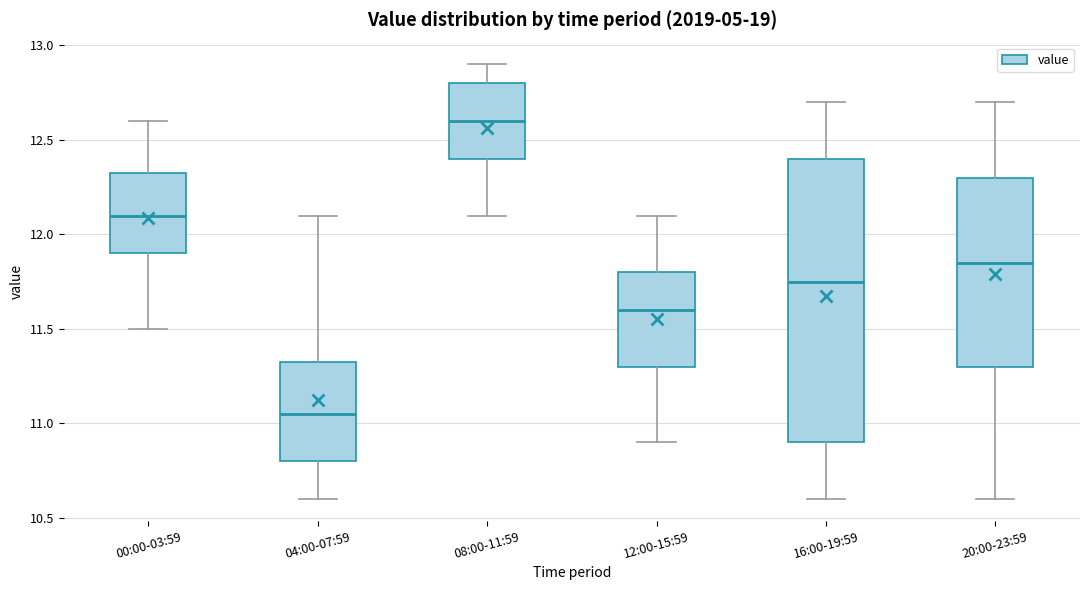

Which box has the lowest median line?

04:00-07:59